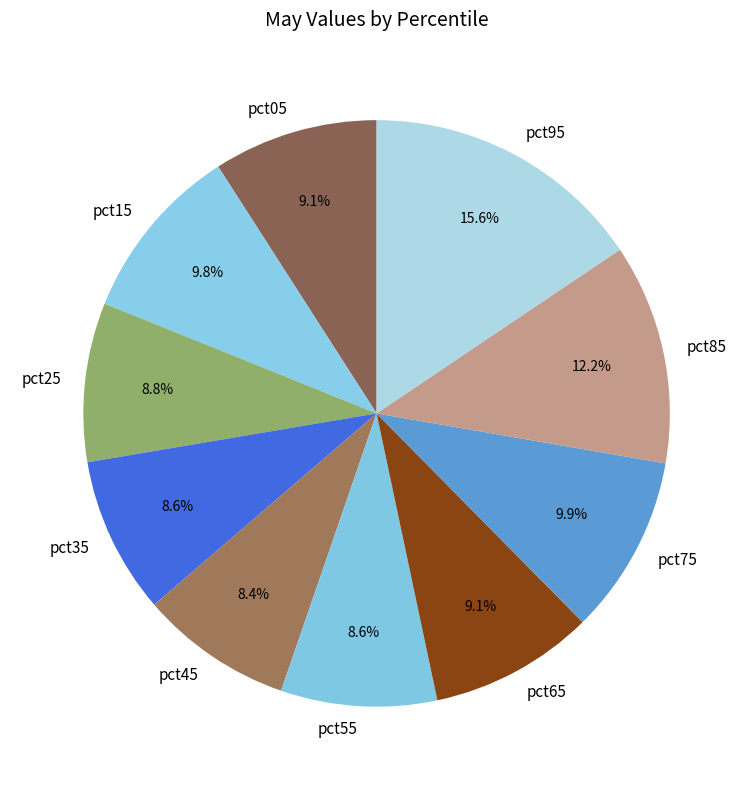

To the nearest percent, what is the combined percentage of pct55 and pct15?

18%